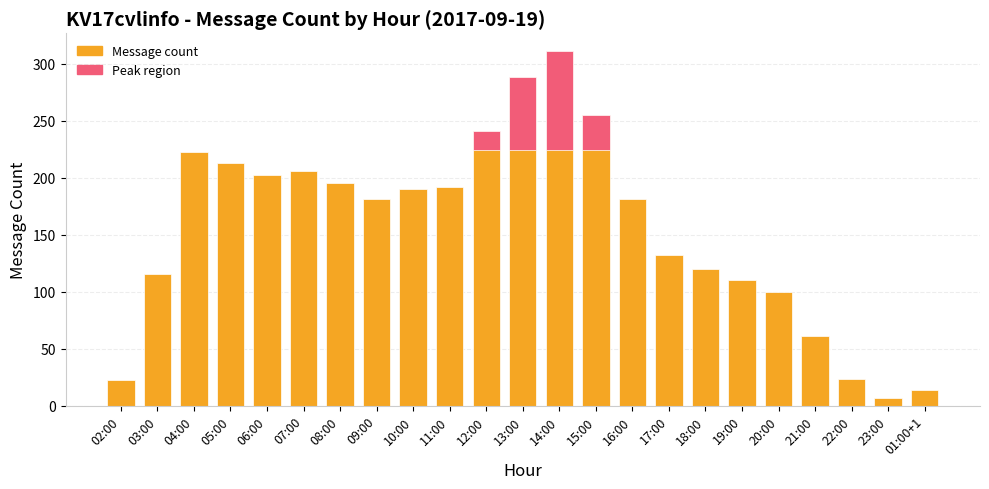

List the labels in order of value, largest first.

14:00, 13:00, 15:00, 12:00, 04:00, 05:00, 07:00, 06:00, 08:00, 11:00, 10:00, 09:00, 16:00, 17:00, 18:00, 03:00, 19:00, 20:00, 21:00, 22:00, 02:00, 01:00+1, 23:00